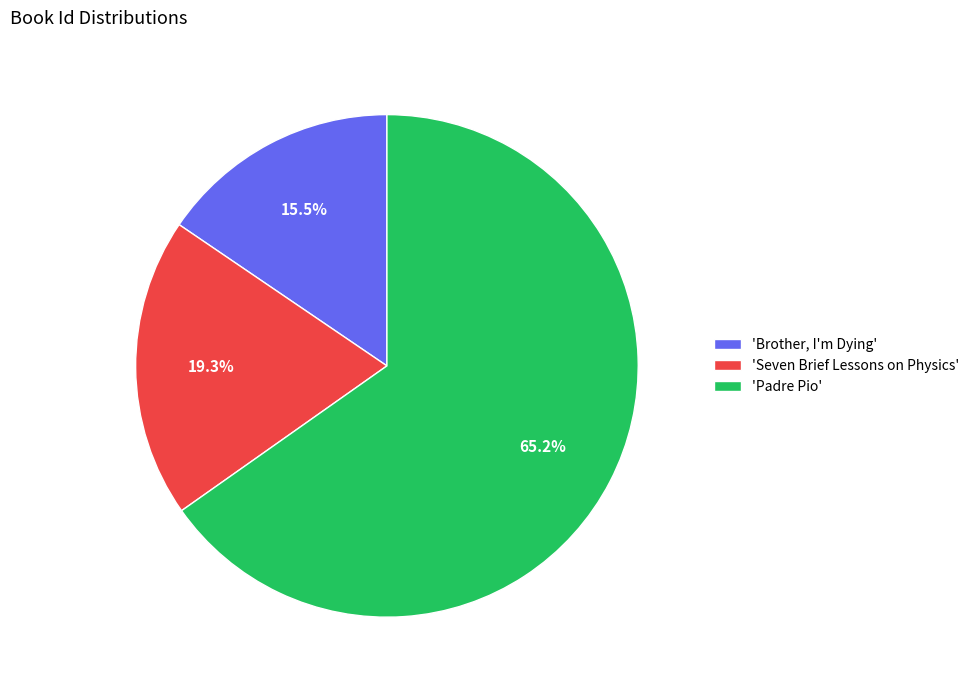

What is the majority slice?

'Padre Pio'